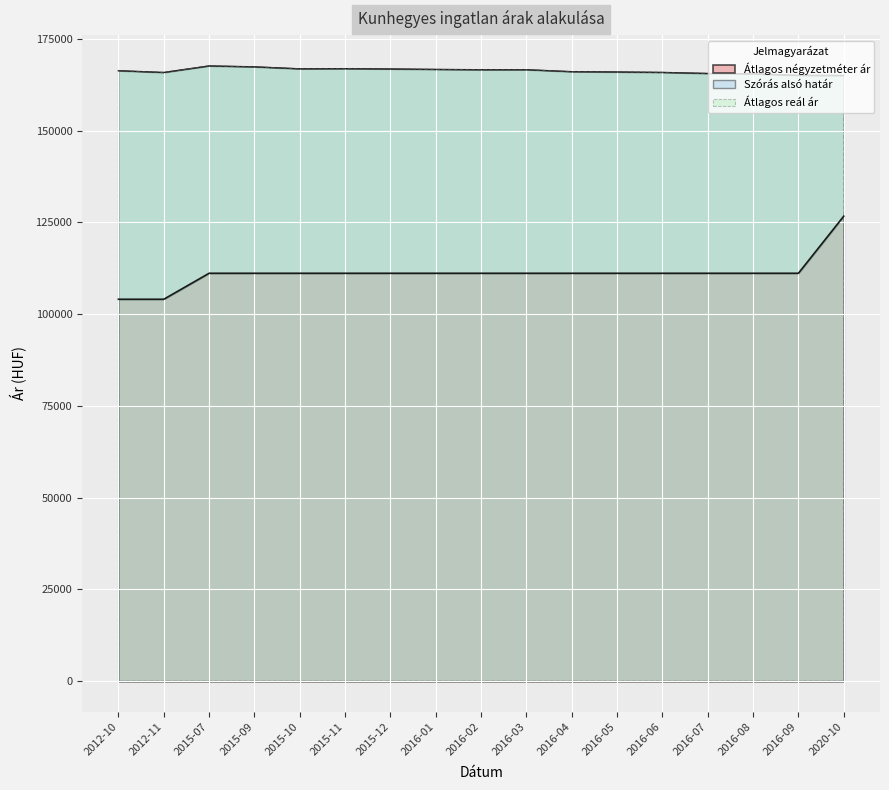

Which series changed the most between 2015-11 and 2015-12?

Szórás alsó határ